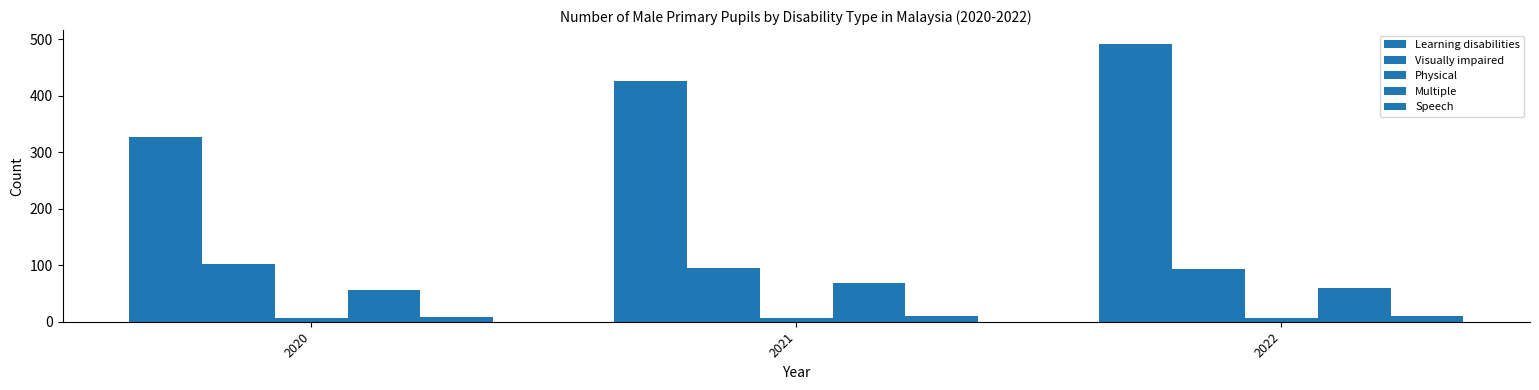

Are the bars horizontal?

No